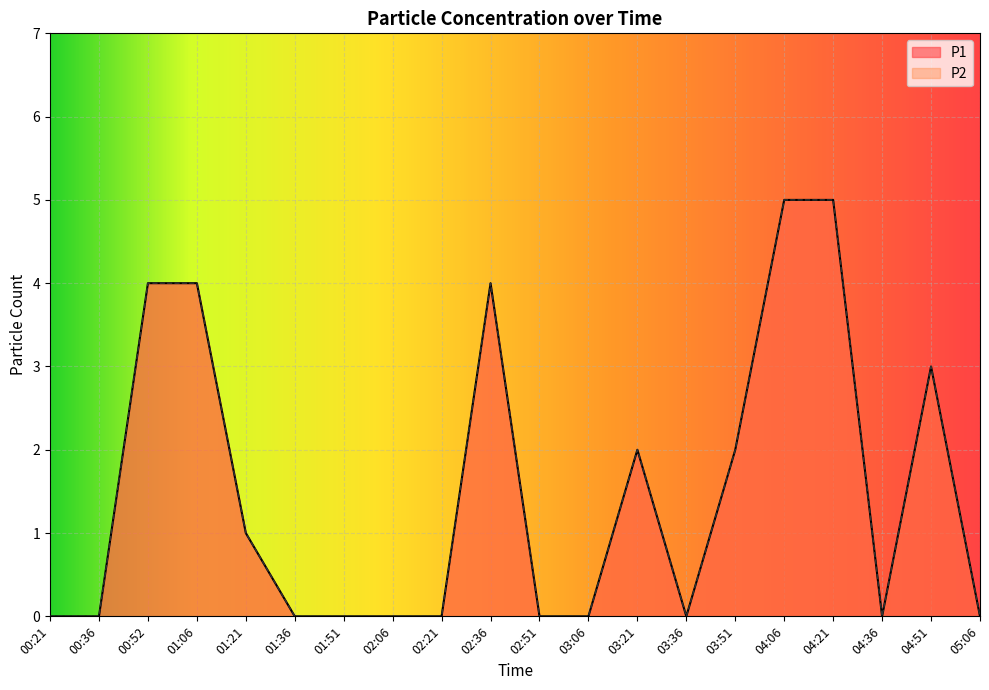

True or false: P1 and P2 intersect in this chart.

False